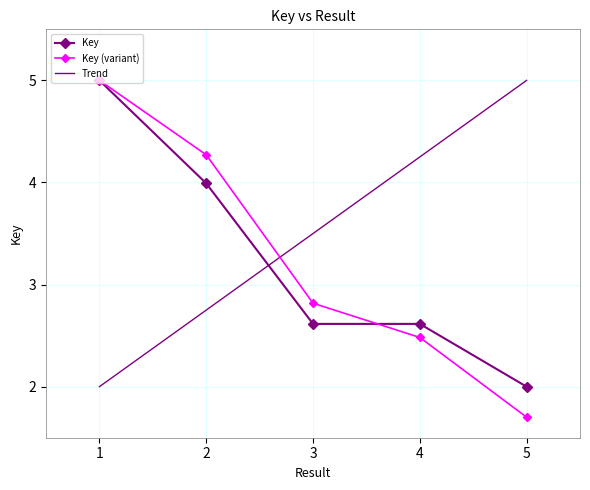

The Key series shows 2.6 at 4. True or false?

True